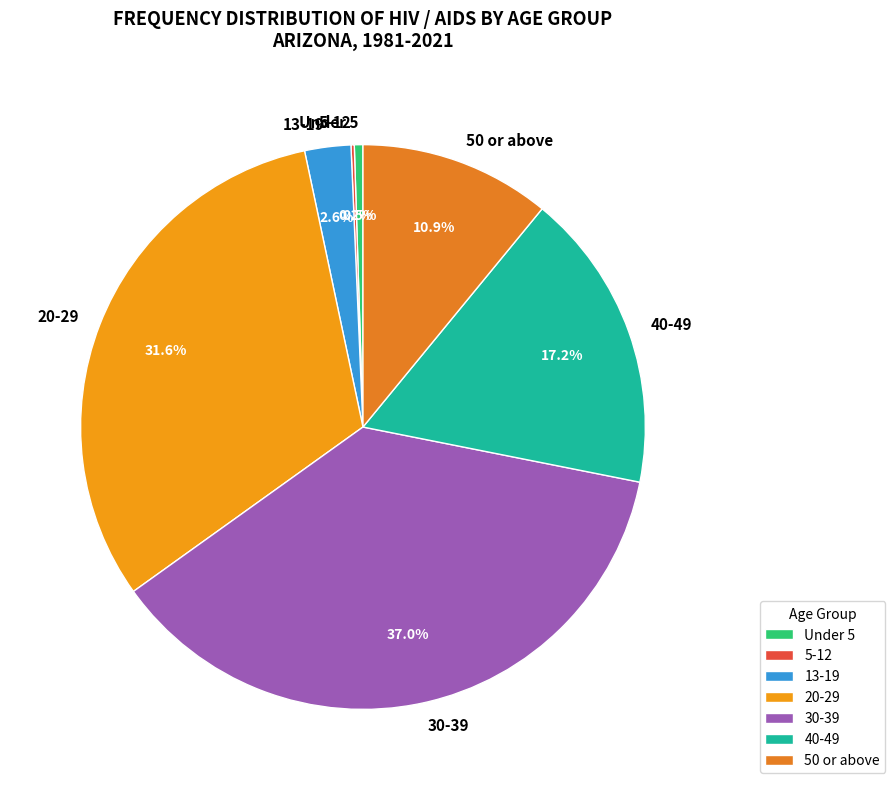

Which category has the biggest portion of the pie?

30-39